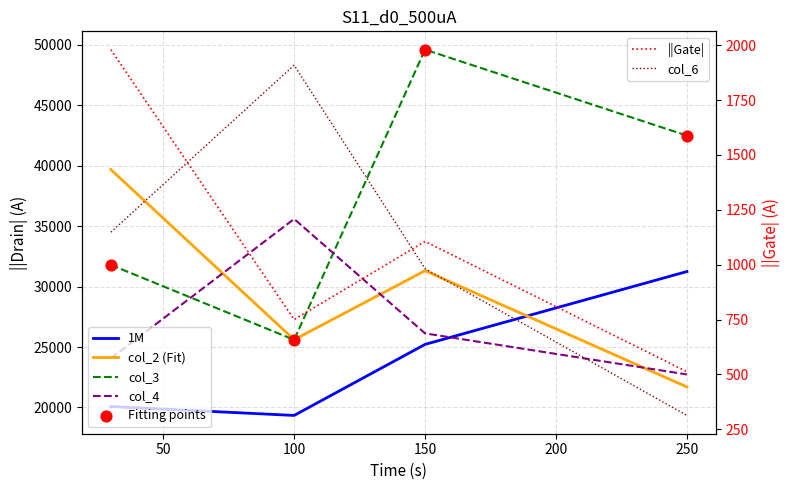

At which category is the sum across all series the highest?

150